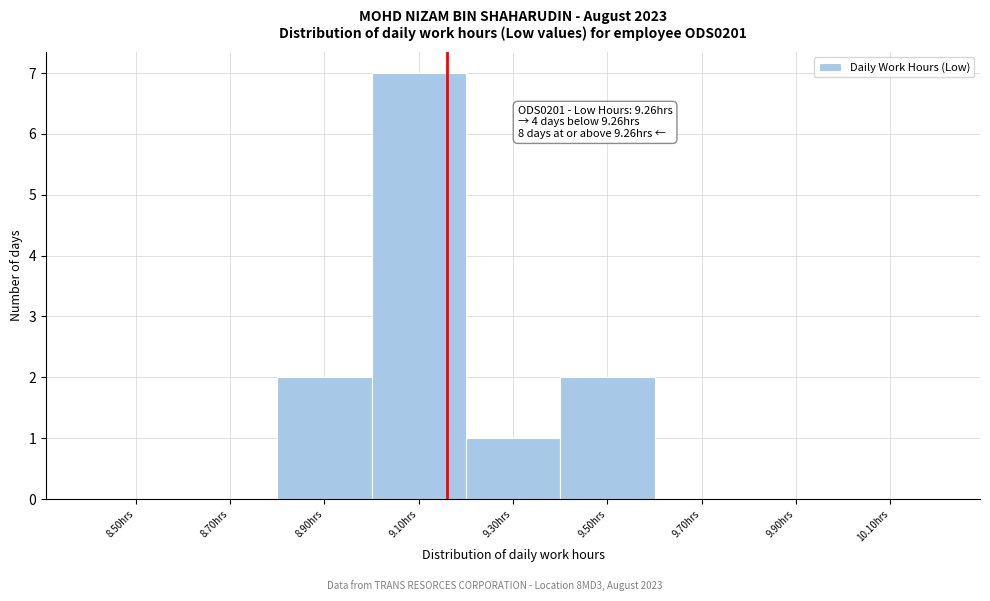

Reading right to left, transcribe all the data shown in this chart.

10.10hrs=0	9.90hrs=0	9.70hrs=0	9.50hrs=2	9.30hrs=1	9.10hrs=7	8.90hrs=2	8.70hrs=0	8.50hrs=0